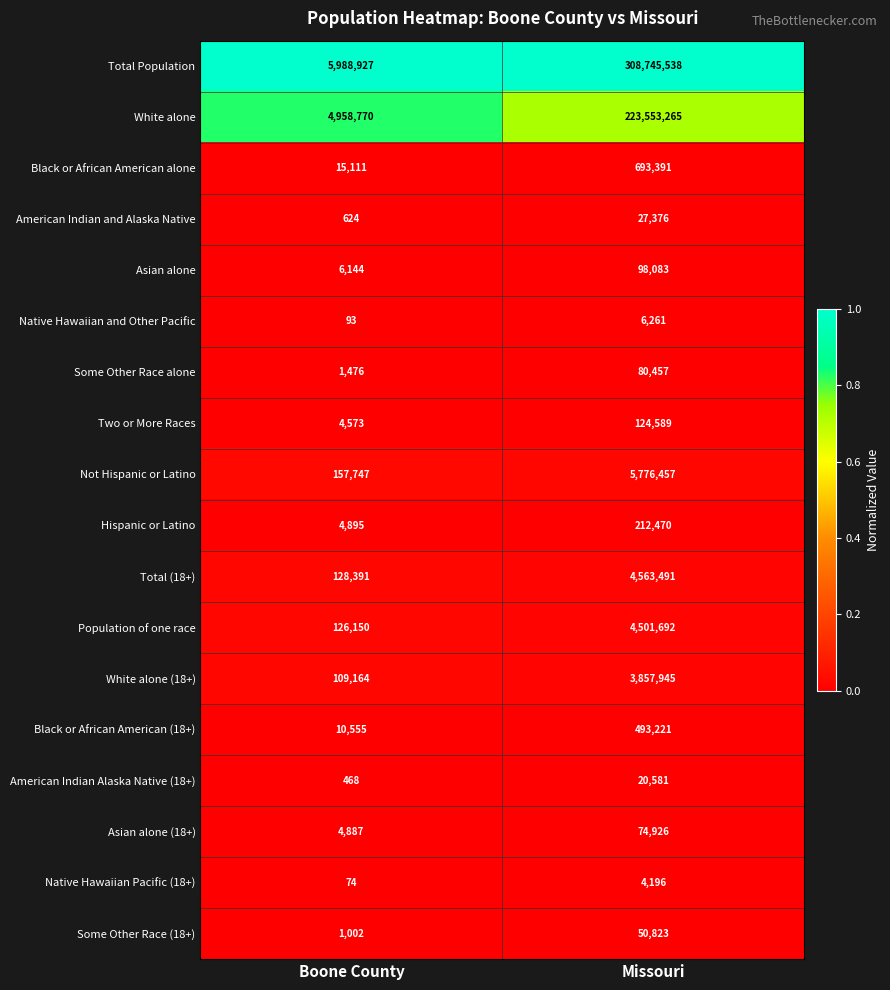

The value of Black or African American (18+) at Missouri is 493221. True or false?

True